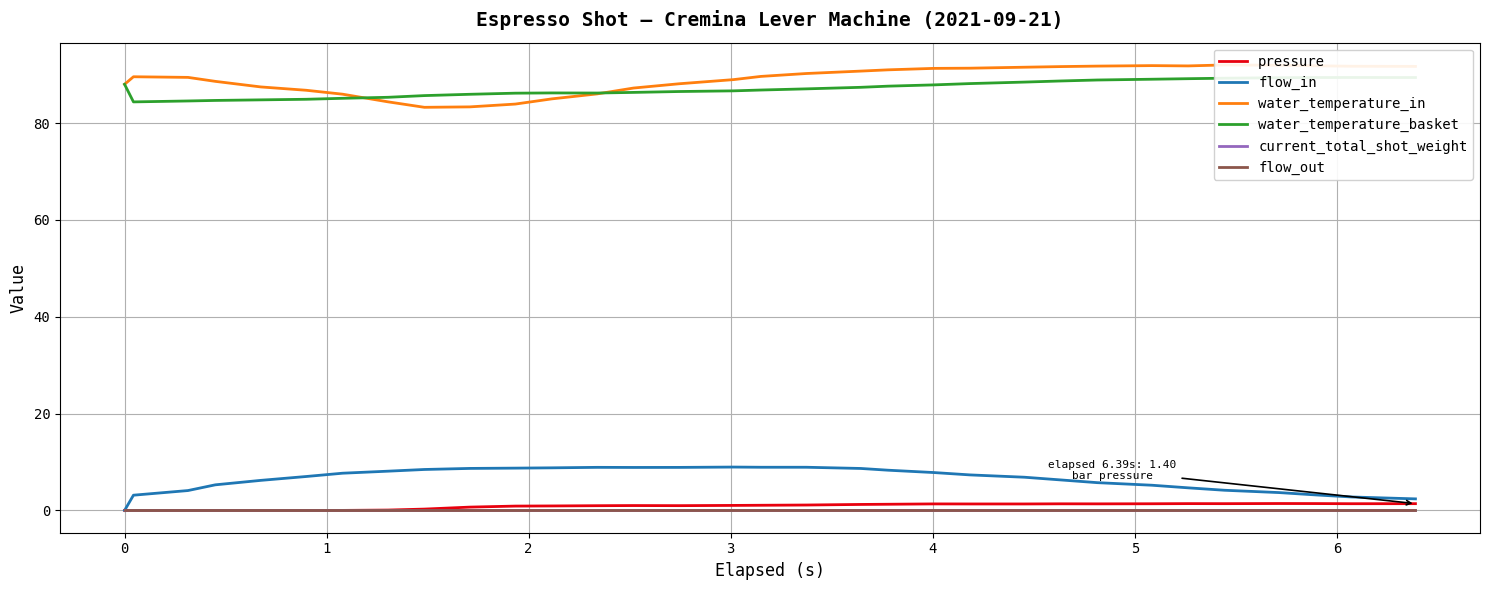

True or false: flow_out has more than 1 points higher than both neighbors.

False